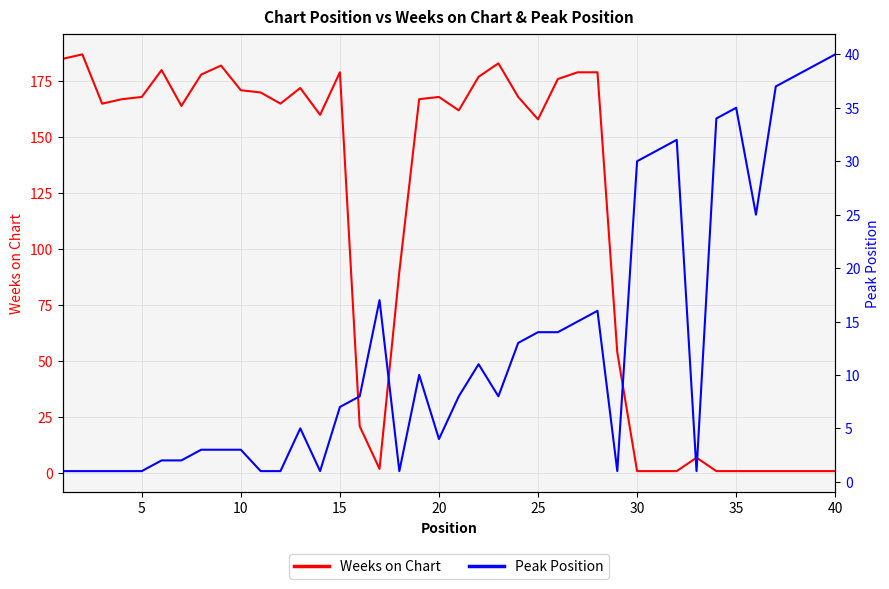

What is the highest value of the Weeks on Chart series?

187